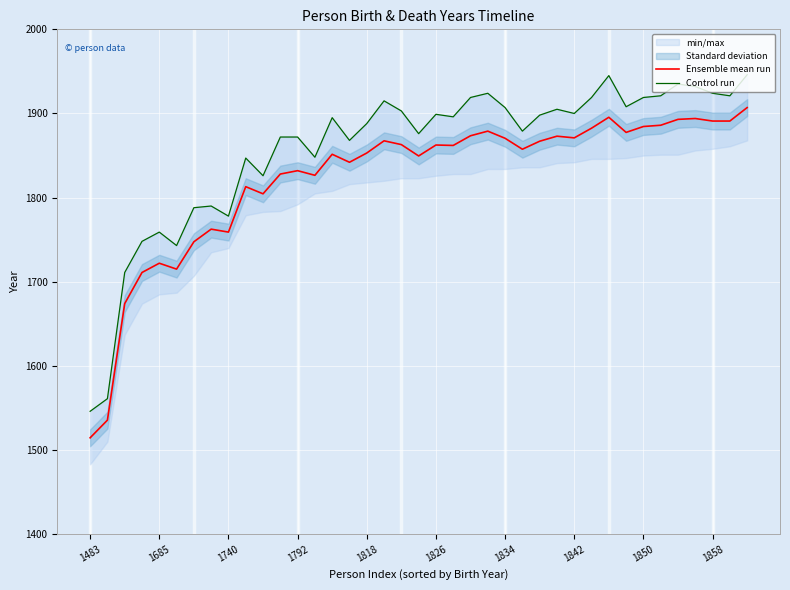

What value does the Ensemble mean run series have at 35?

1894.0